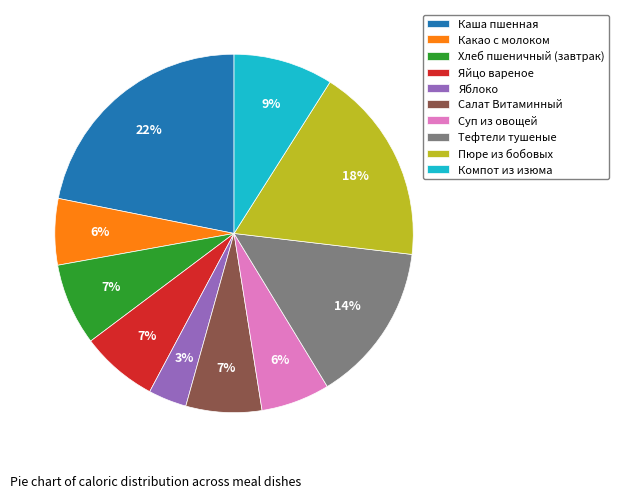

What is the smallest slice in the pie chart?

Яблоко